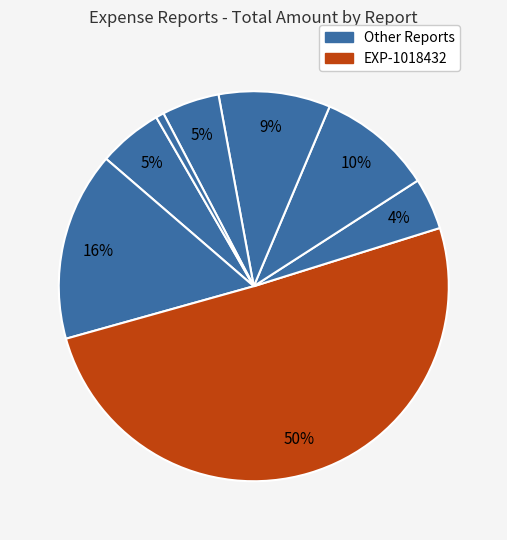

Which category has the biggest portion of the pie?

EXP-1018432